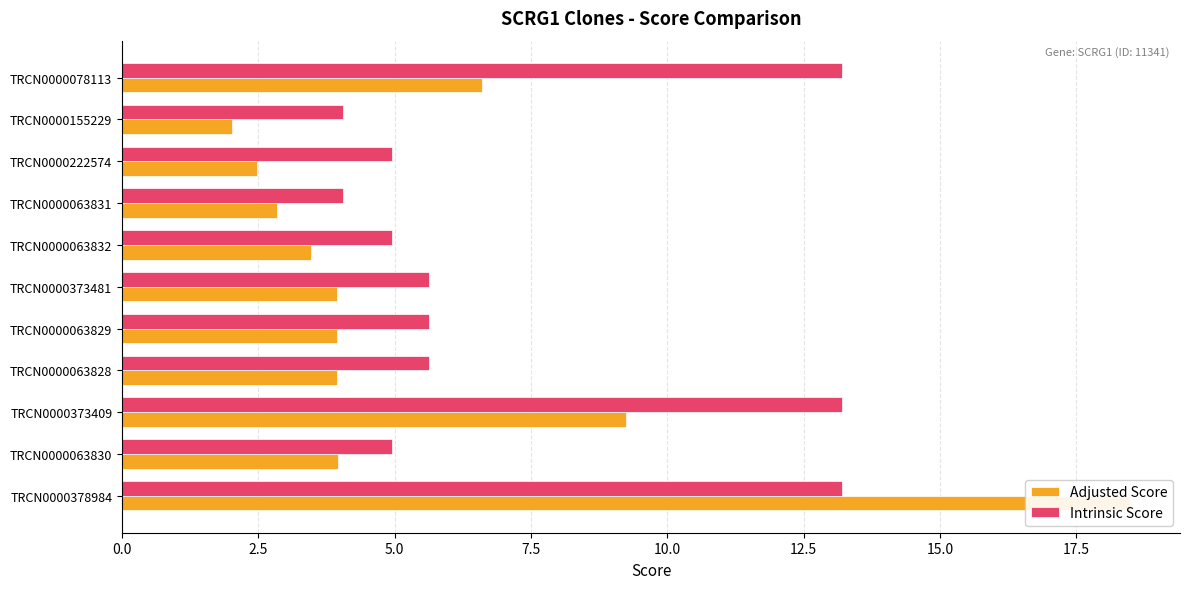

How many bars are there in each group?

2